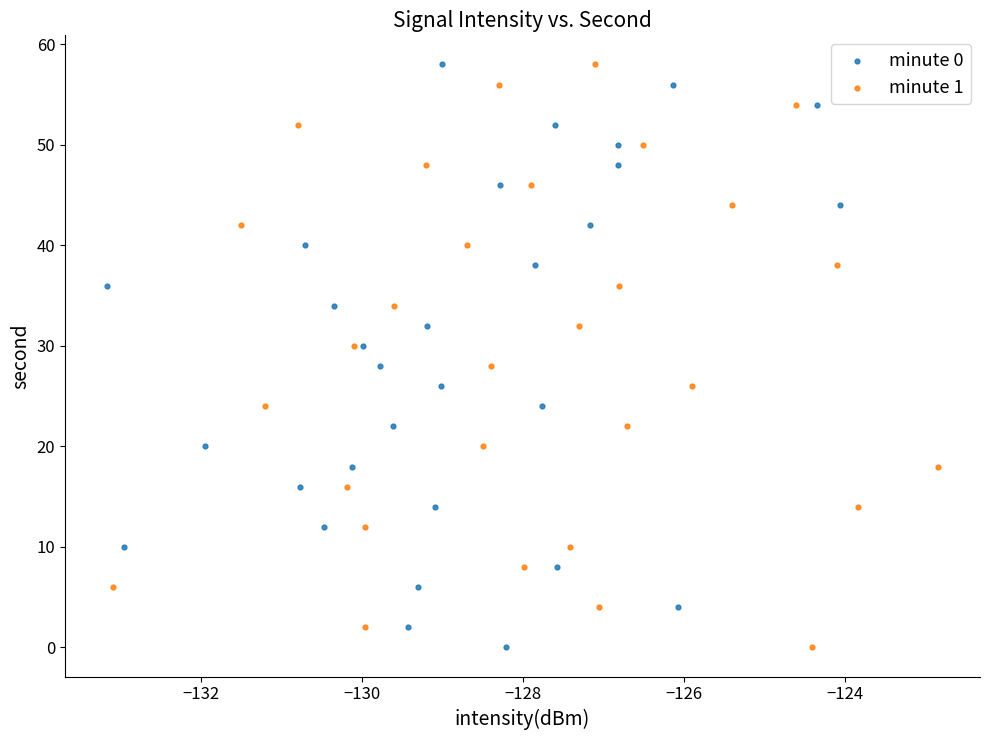

What are all the series names shown in the legend?

minute 0, minute 1